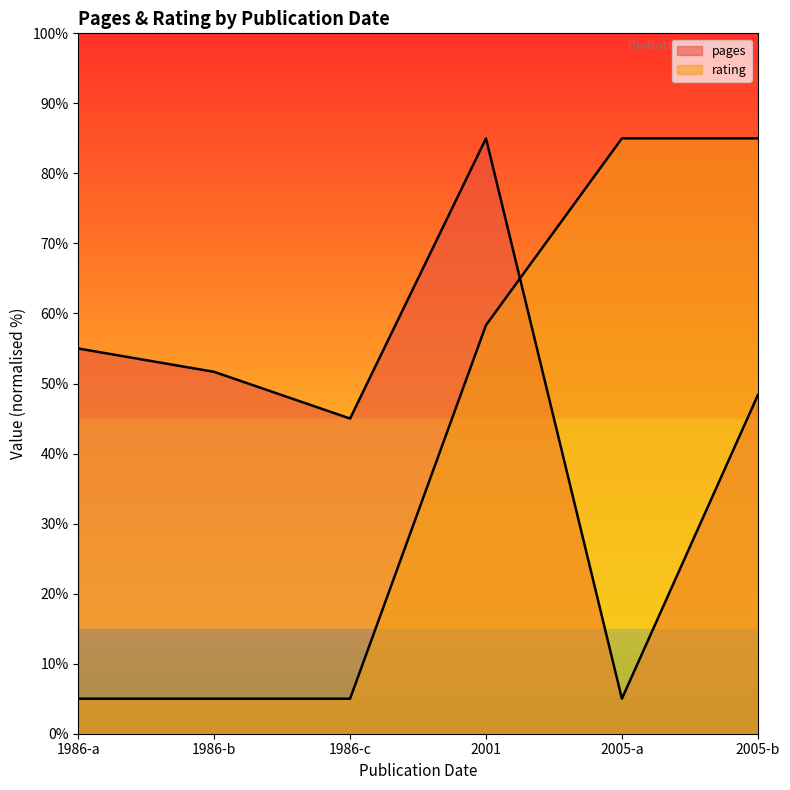

Which series has the largest total across all categories?

pages